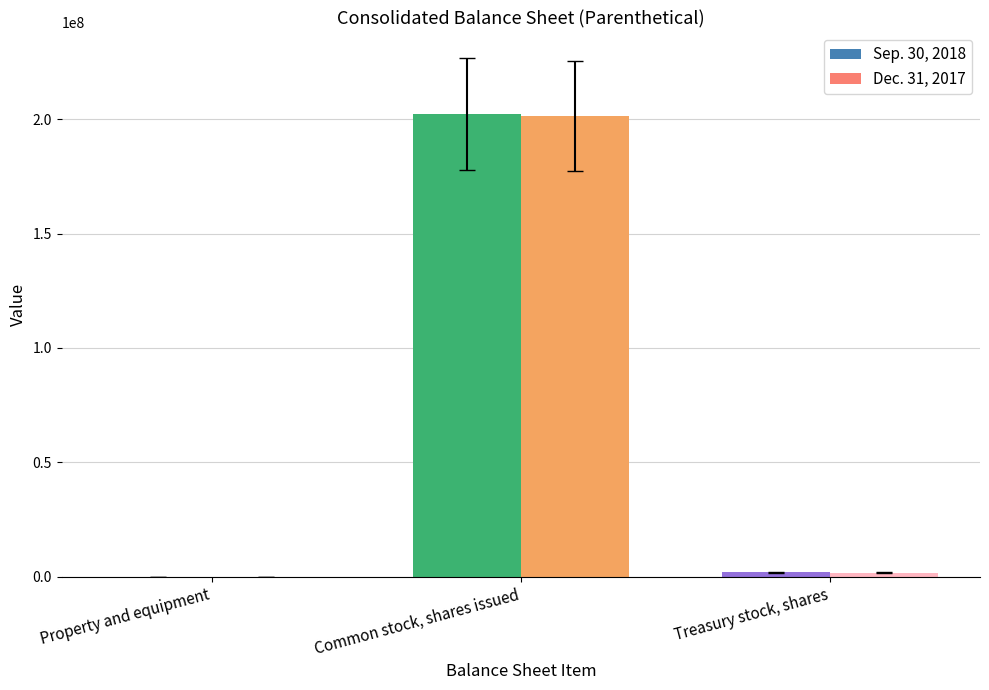

How many groups of bars are there?

3